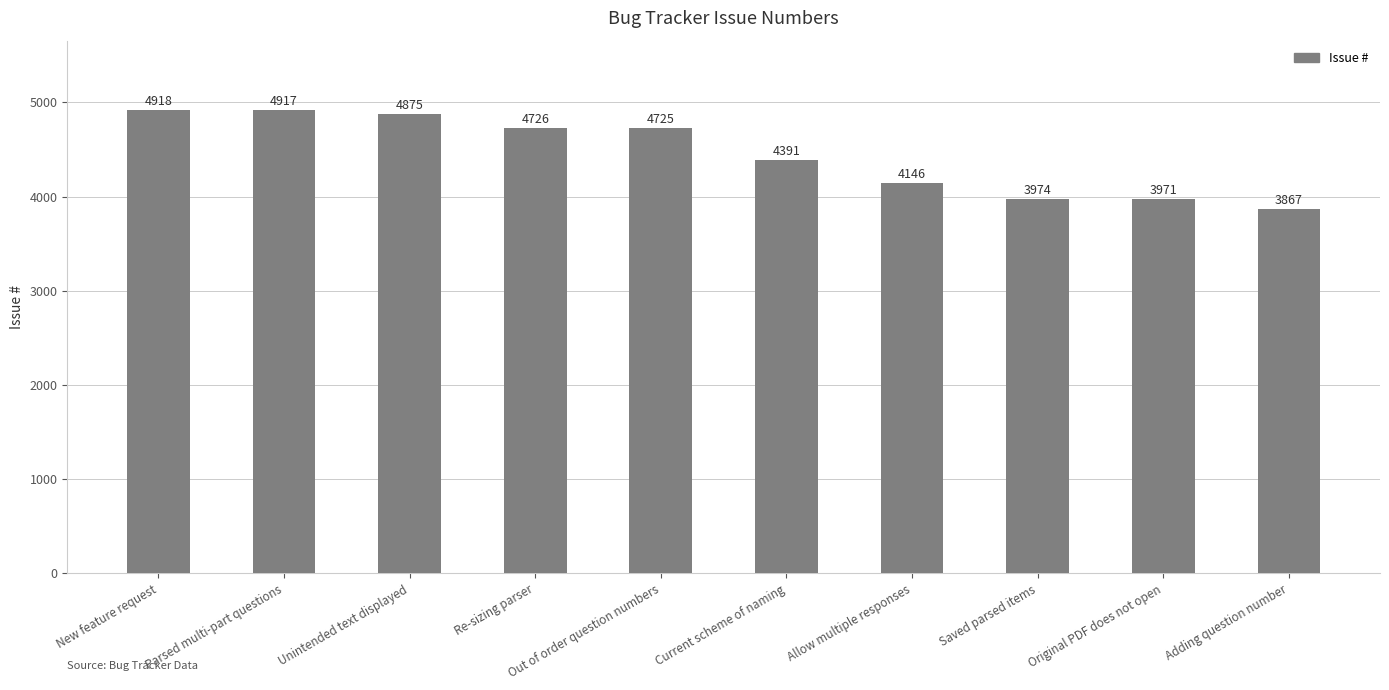

What value does the data have at Allow multiple responses?

4146